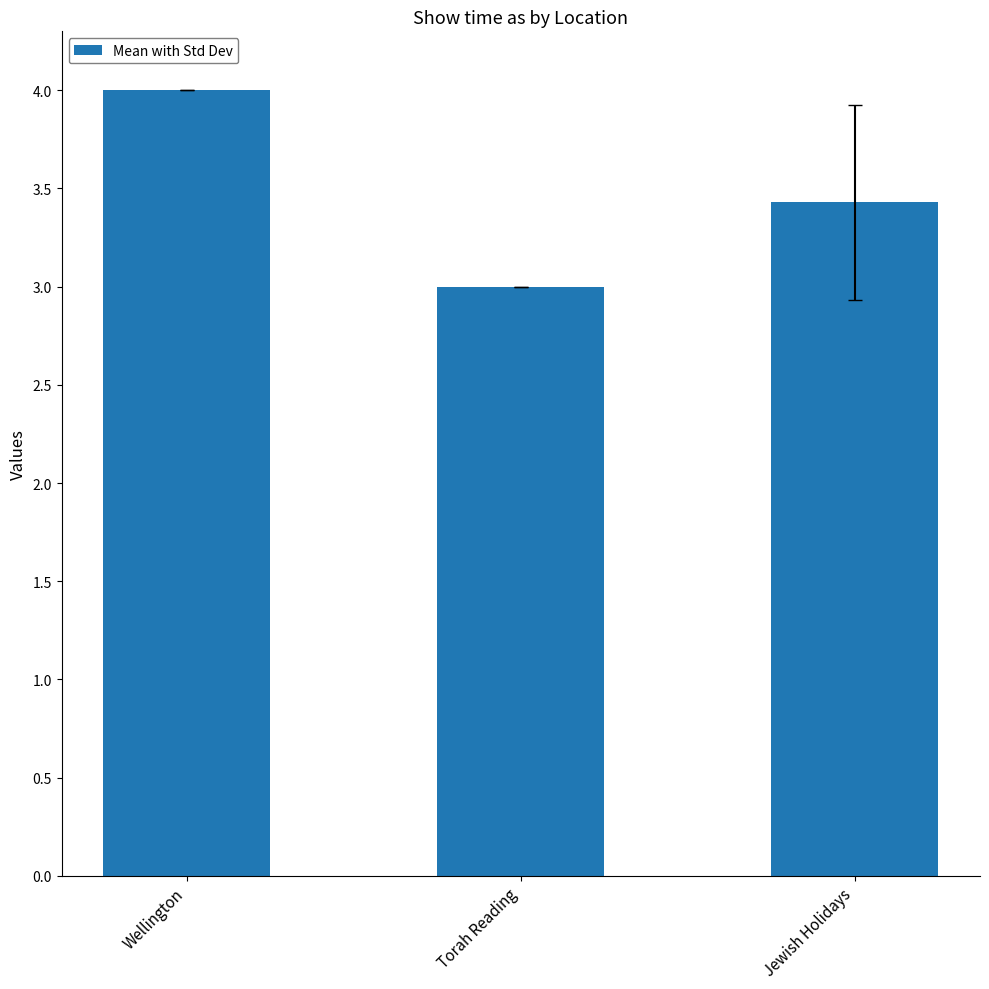

Between Torah Reading and Jewish Holidays, which is larger?

Jewish Holidays